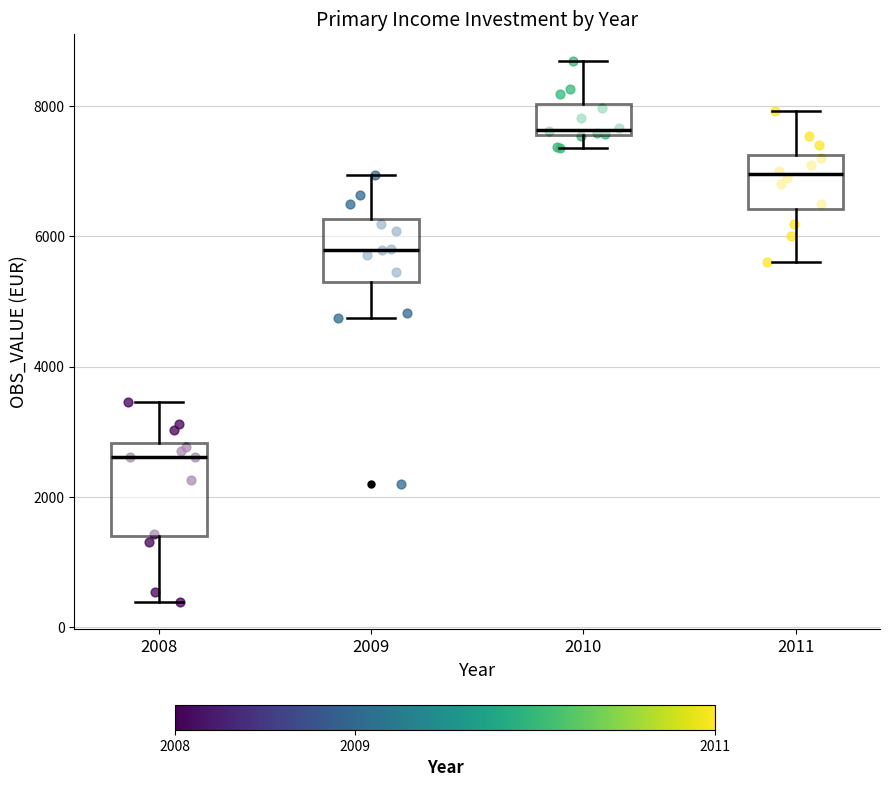

Which box has the lowest median line?

2008